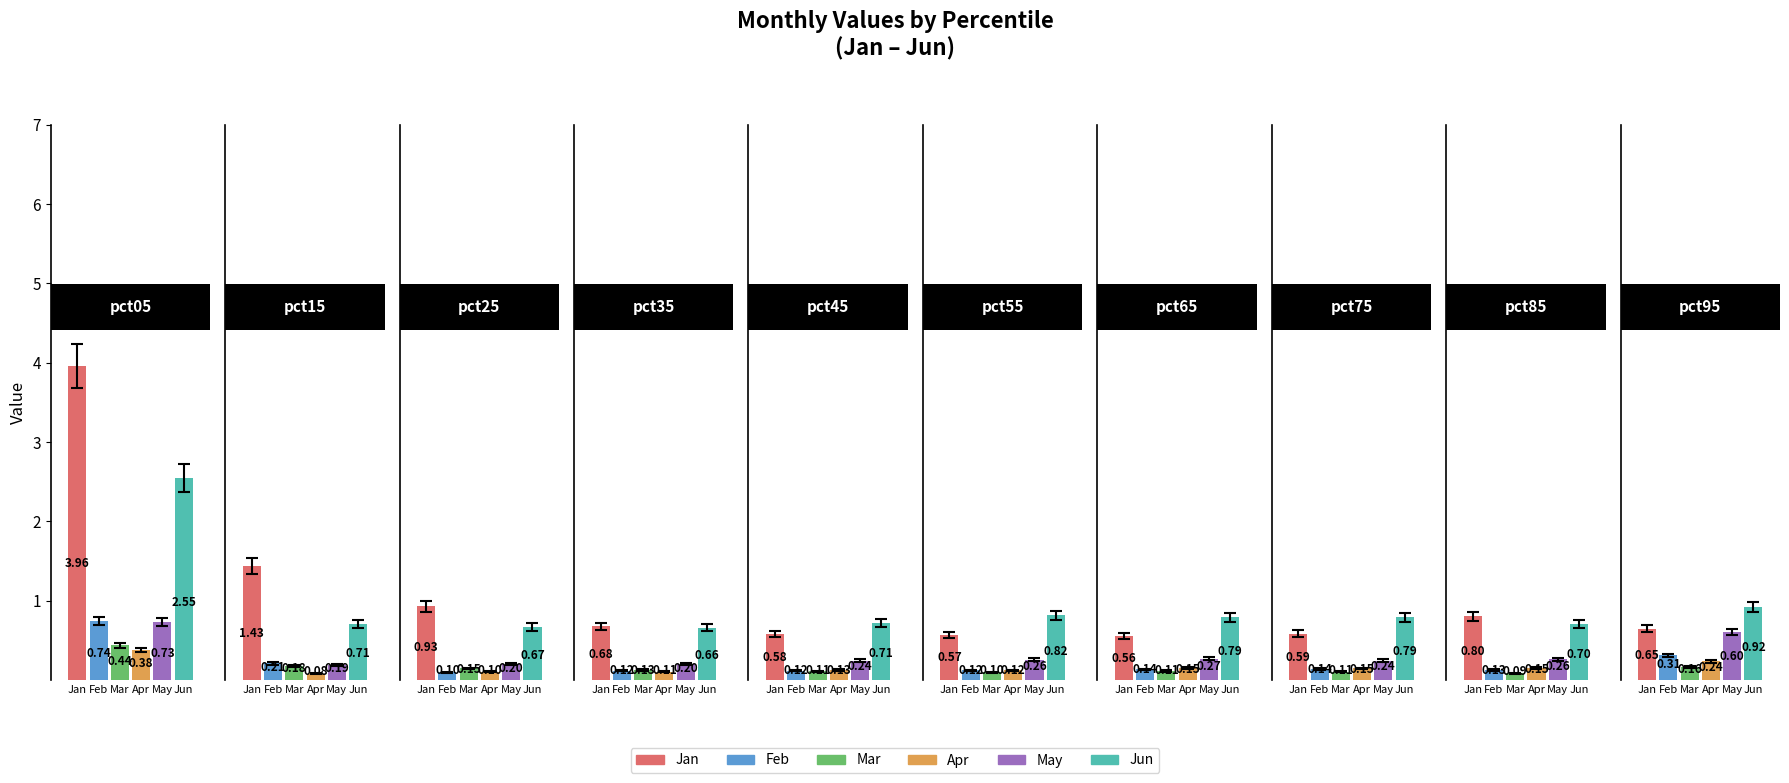

List the series in order of their peak value, lowest first.

Apr, Mar, May, Feb, Jun, Jan